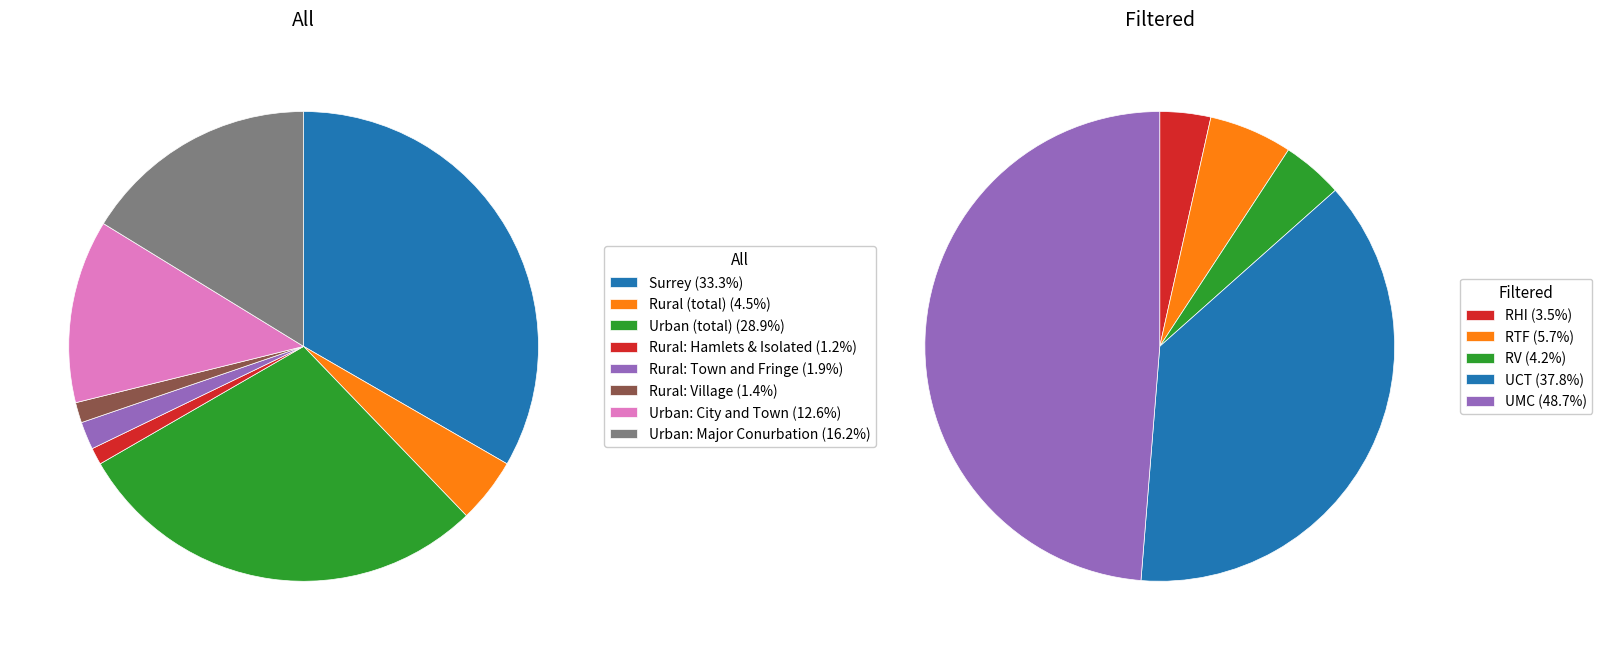

Which category has the smallest portion of the pie?

RHI